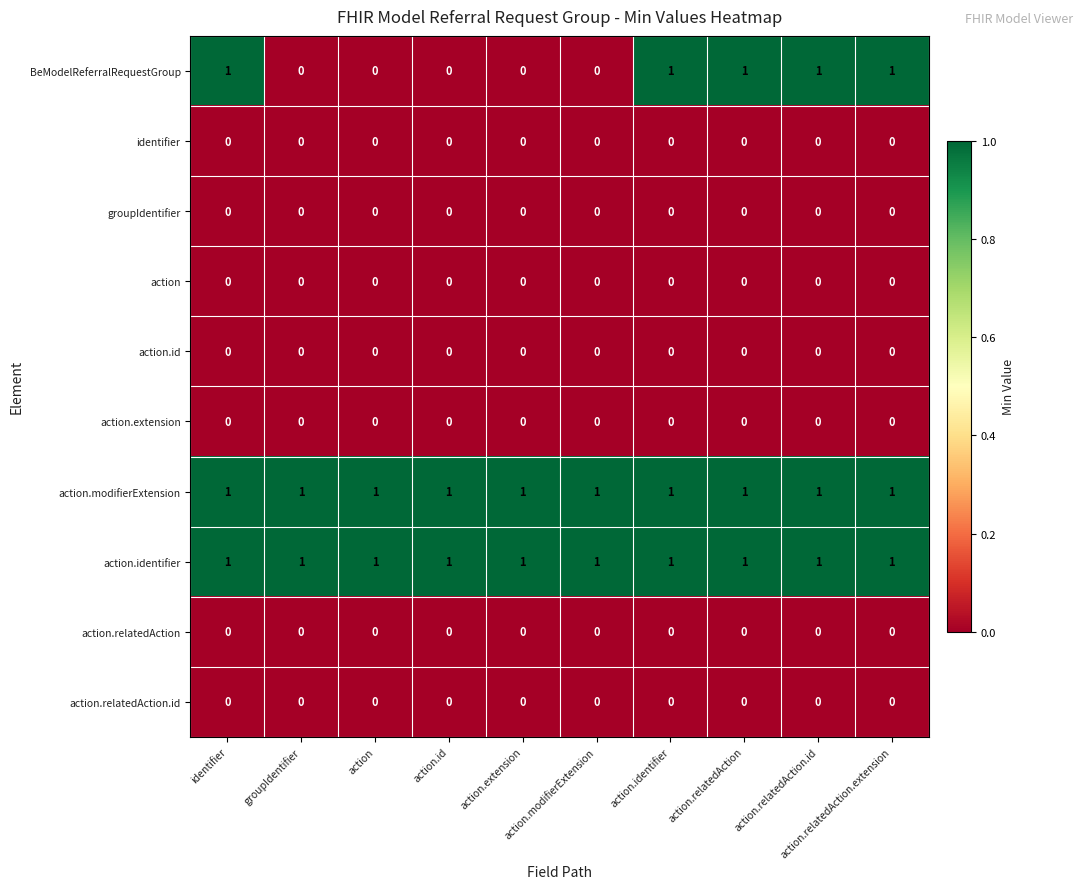

Which series has the largest range (max minus min)?

BeModelReferralRequestGroup